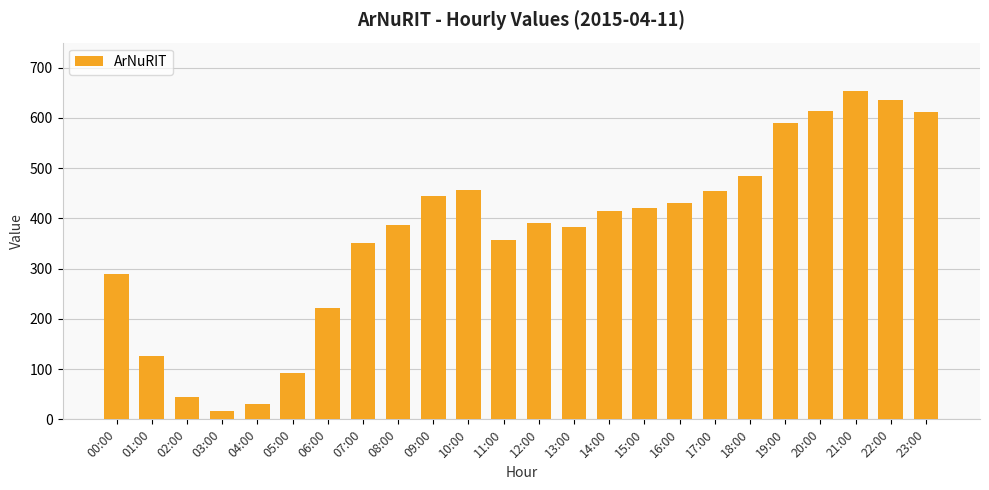

Which has a higher value, 13:00 or 01:00?

13:00